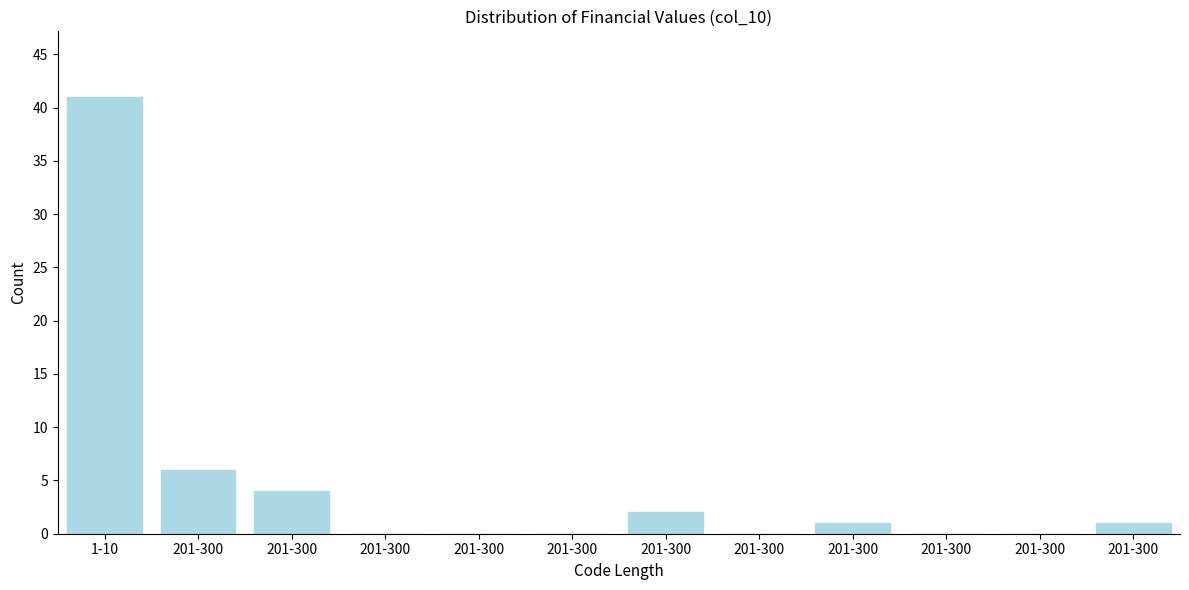

How many categories are shown in the chart?

12